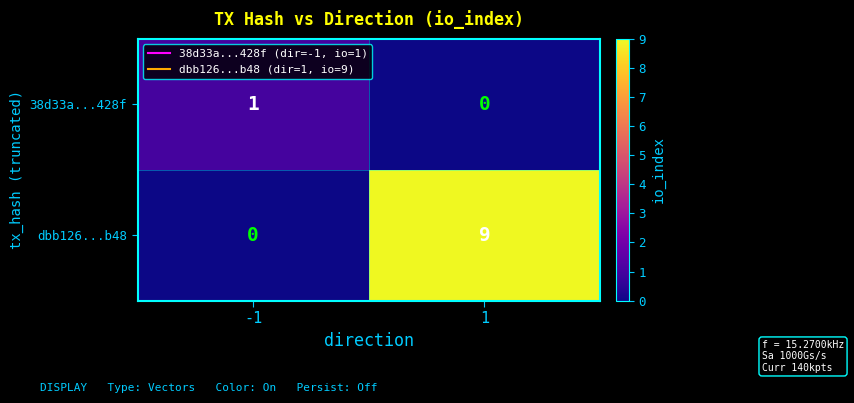

The dbb126...b48 series shows 6 at 1. True or false?

False